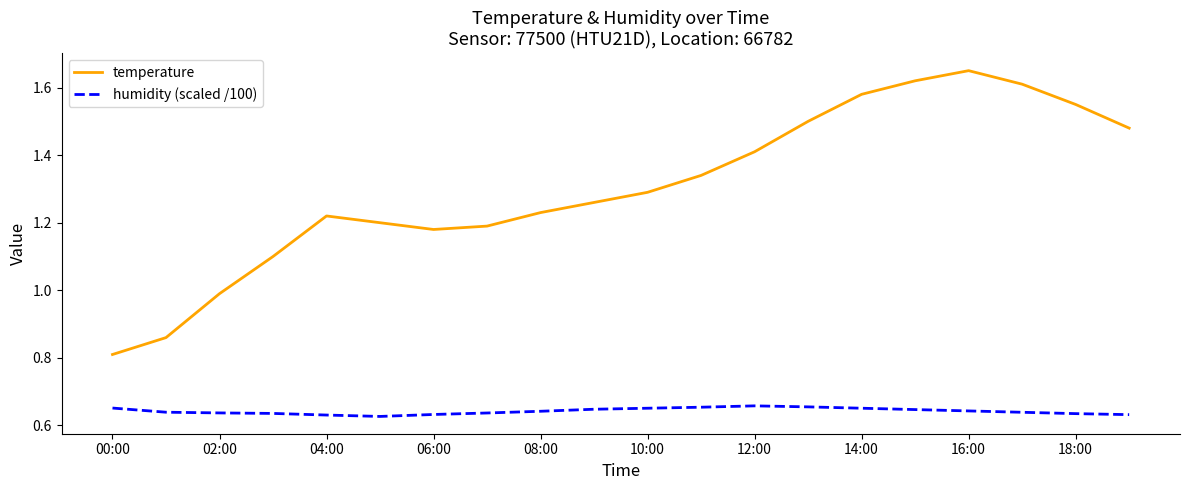

What is the difference between the maximum and minimum values in the temperature series?

0.8